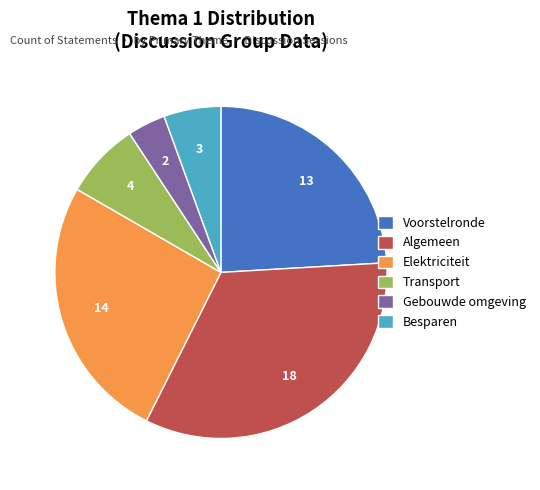

Which has a higher value, Gebouwde omgeving or Elektriciteit?

Elektriciteit